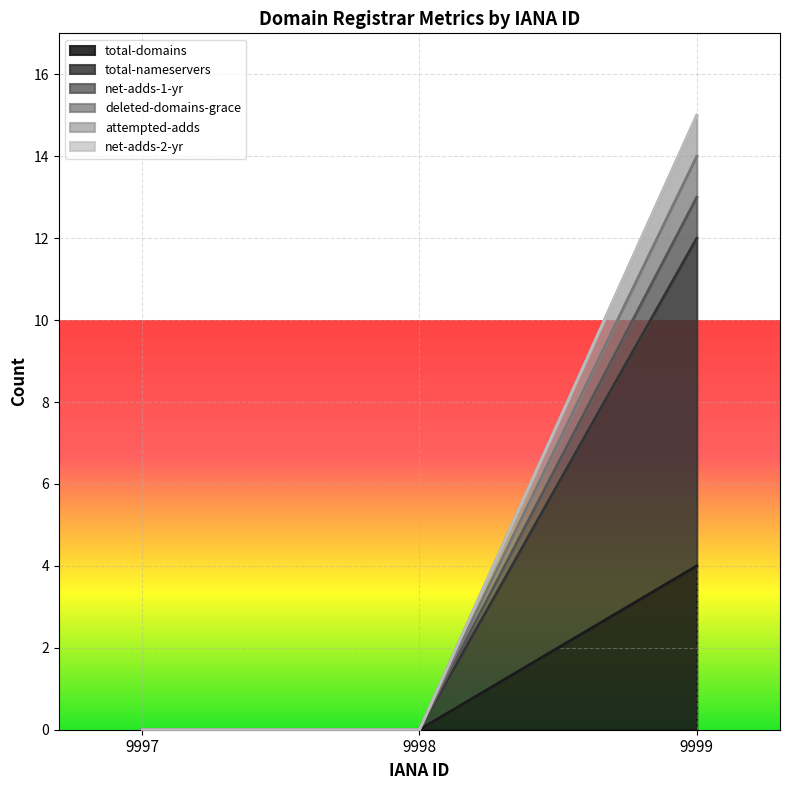

The total-nameservers series shows 5 at 9998. True or false?

False